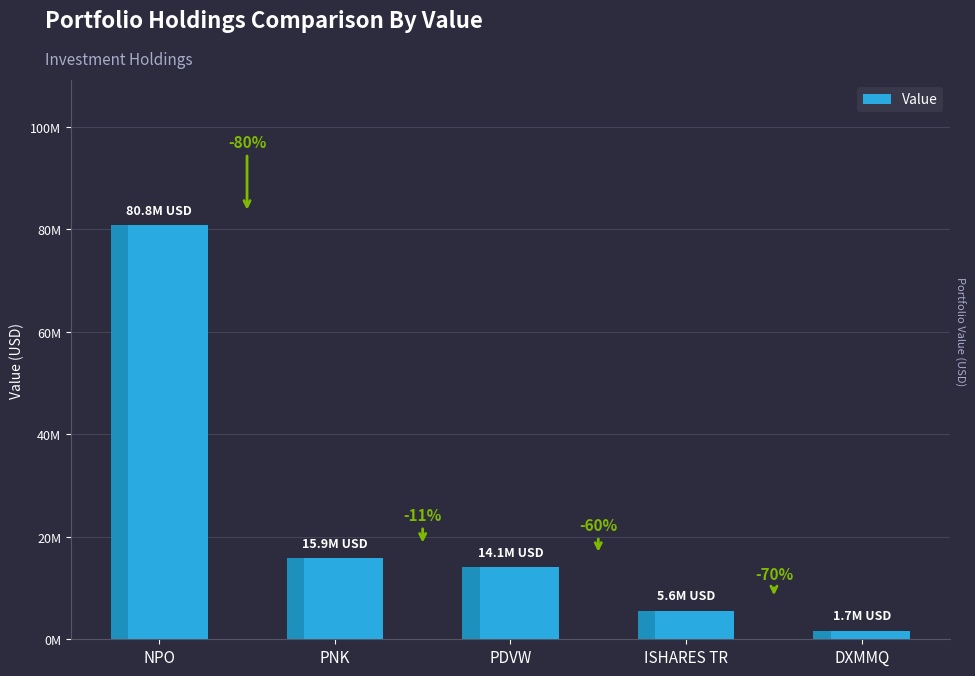

Is it true that the value at NPO is 80809000?

True